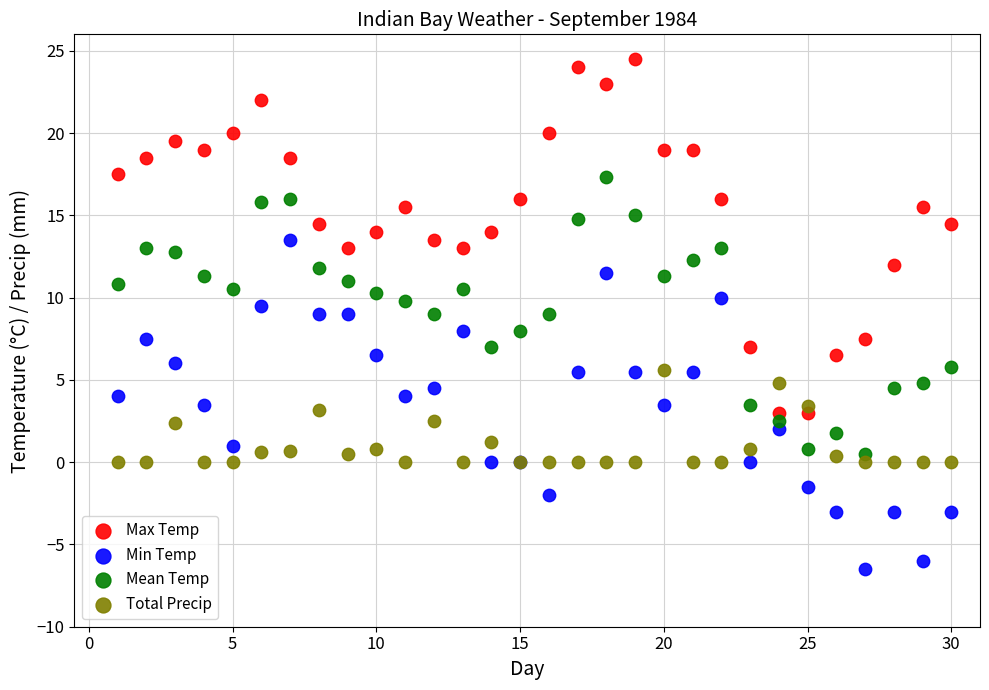

Which series has the largest Y range (max minus min)?

Max Temp